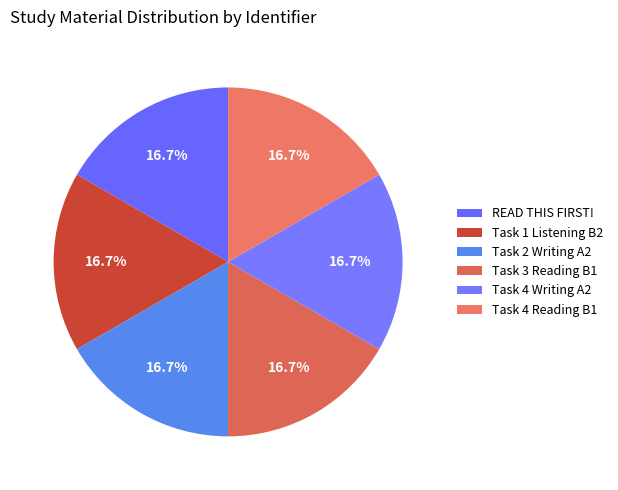

What is the smallest slice in the pie chart?

READ THIS FIRST!